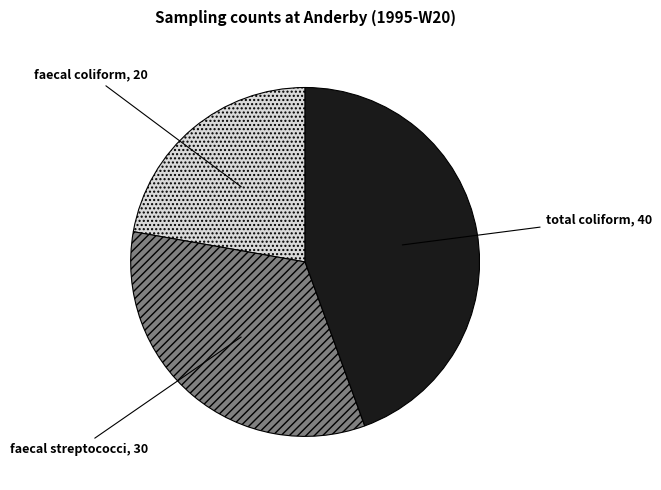

Count the number of slices in the pie.

3